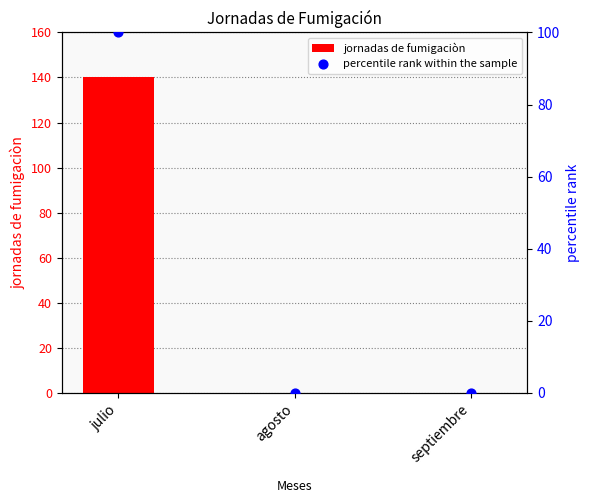

Which series contains the lowest Y value?

jornadas de fumigaciòn